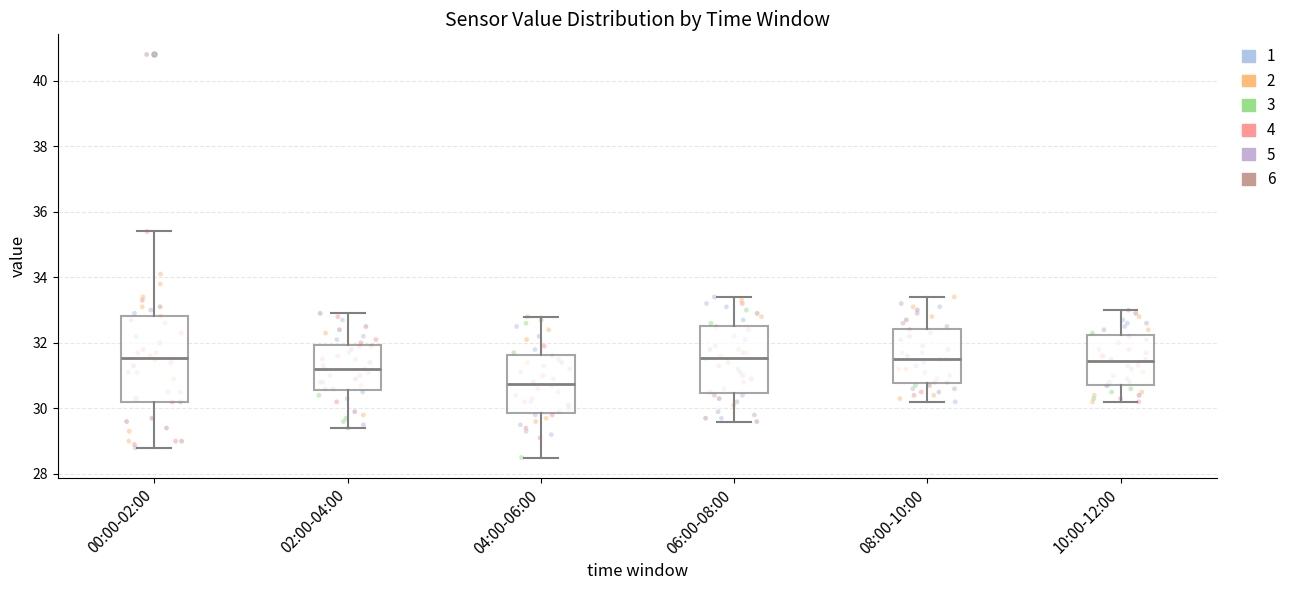

Reading left to right, read every box against the y-axis: the position of its median line, the range the box covers, and the ends of its whiskers. The values are not printed on the chart, so give them approximately, as read against the axis.

00:00-02:00: median 31.6, box 30.2 to 32.8, whiskers 28.8 to 35.4
02:00-04:00: median 31.2, box 30.6 to 32.0, whiskers 29.4 to 33.0
04:00-06:00: median 30.8, box 29.8 to 31.6, whiskers 28.6 to 32.8
06:00-08:00: median 31.6, box 30.4 to 32.6, whiskers 29.6 to 33.4
08:00-10:00: median 31.6, box 30.8 to 32.4, whiskers 30.2 to 33.4
10:00-12:00: median 31.4, box 30.8 to 32.2, whiskers 30.2 to 33.0